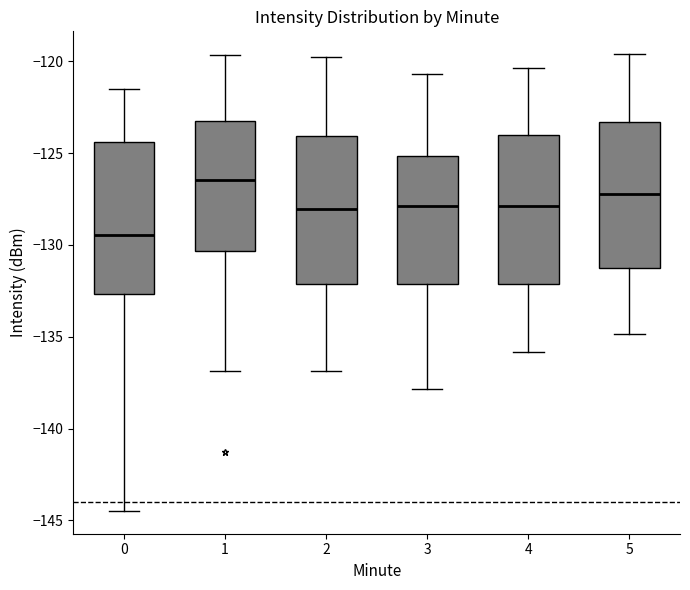

Reading left to right, transcribe this box plot: for each box, give where its median line is, the range the box spans, and where its two whiskers end, as read against the y-axis. The values are not printed on the chart, so give them approximately, as read against the axis.

0: median -129.5, box -132.5 to -124.5, whiskers -144.5 to -121.5
1: median -126.5, box -130.5 to -123.5, whiskers -137.0 to -119.5
2: median -128.0, box -132.0 to -124.0, whiskers -137.0 to -120.0
3: median -128.0, box -132.0 to -125.0, whiskers -138.0 to -120.5
4: median -128.0, box -132.0 to -124.0, whiskers -136.0 to -120.5
5: median -127.0, box -131.5 to -123.5, whiskers -135.0 to -119.5